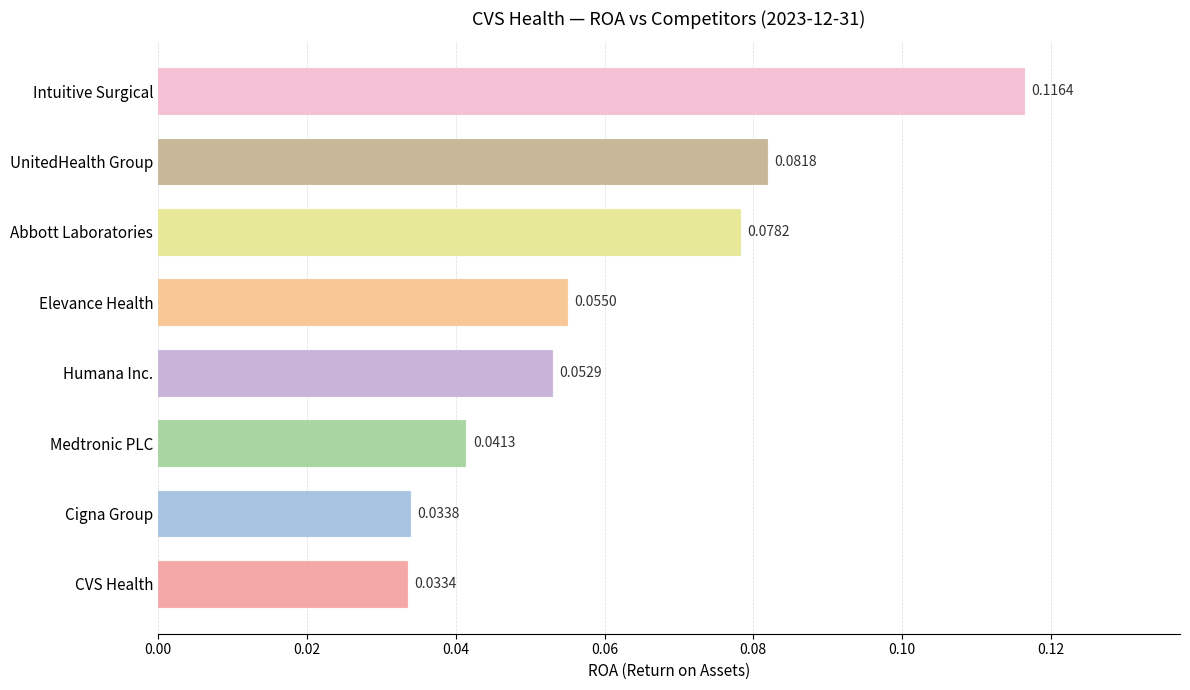

List the labels in order of value, smallest first.

CVS Health, Cigna Group, Medtronic PLC, Humana Inc., Elevance Health, Abbott Laboratories, UnitedHealth Group, Intuitive Surgical